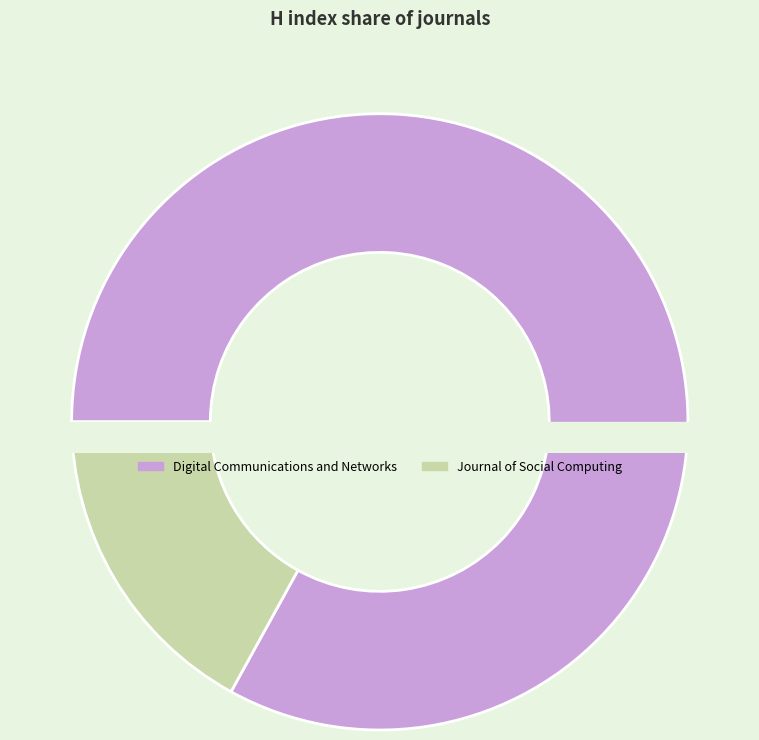

Which category has the smallest portion of the pie?

Journal of Social Computing